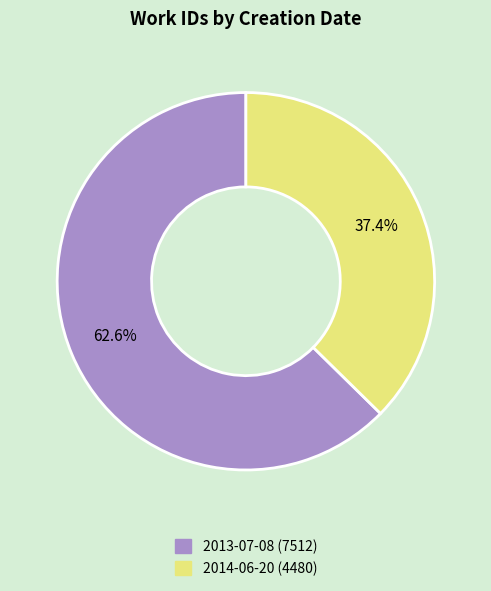

Which slice is the smallest?

2014-06-20